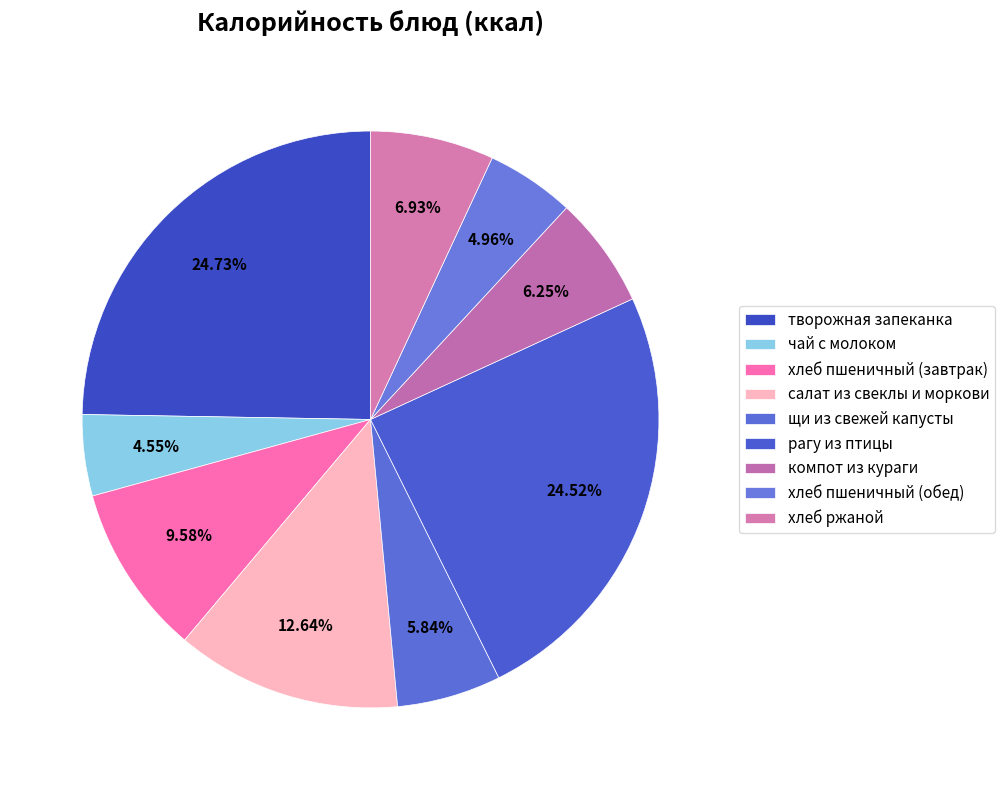

To the nearest percent, what portion does хлеб пшеничный (обед) represent?

5%